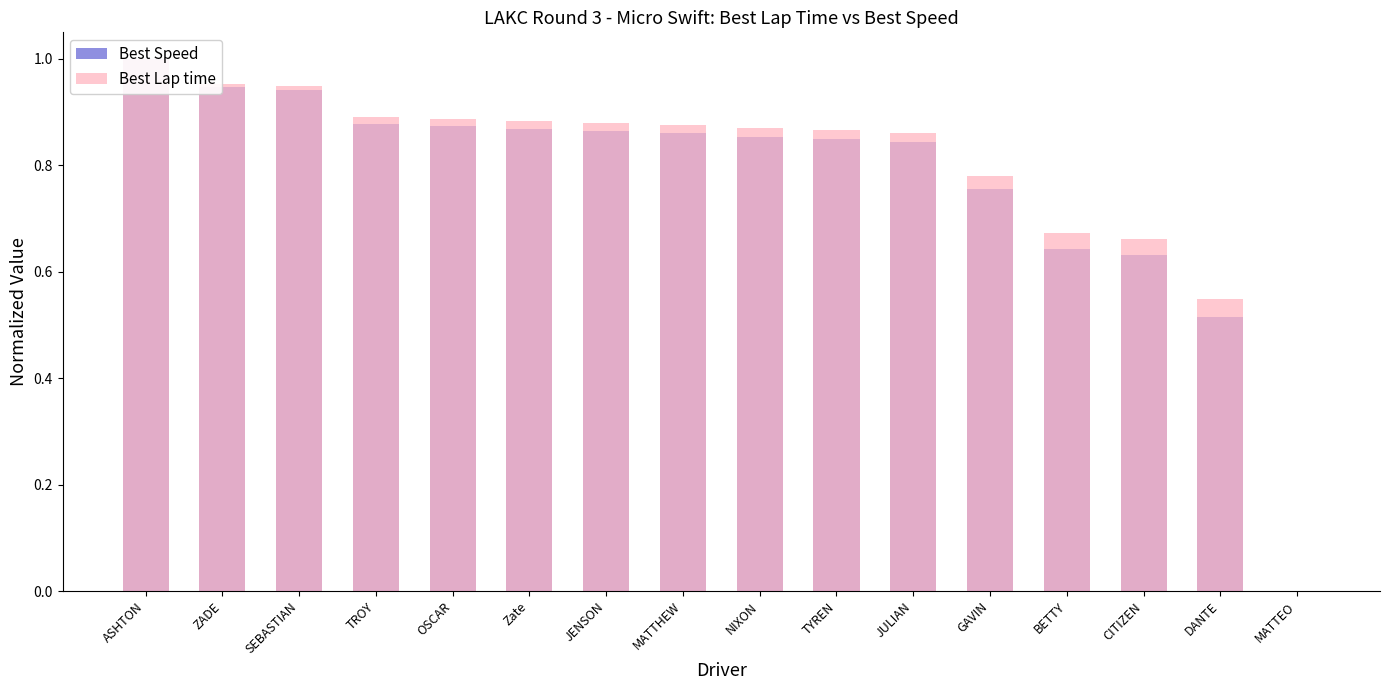

How many bars are there in total?

32